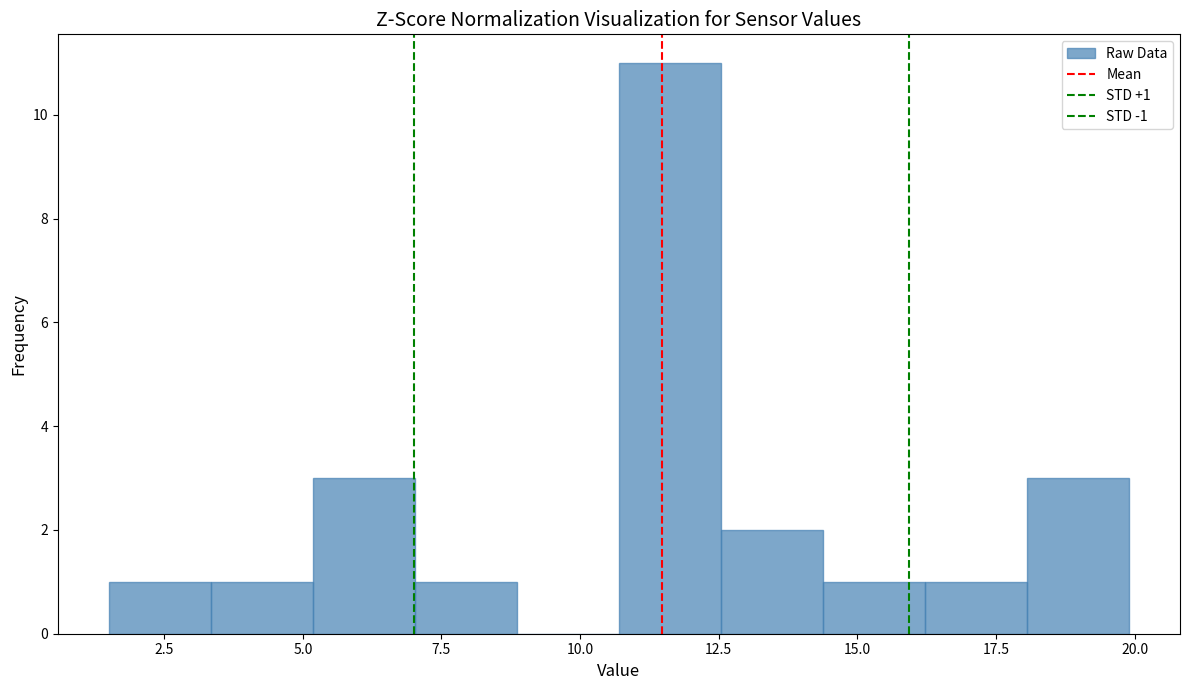

Around what value on the x-axis is the tallest bar? Give the approximate position of its centre, as read against the axis.

11.5